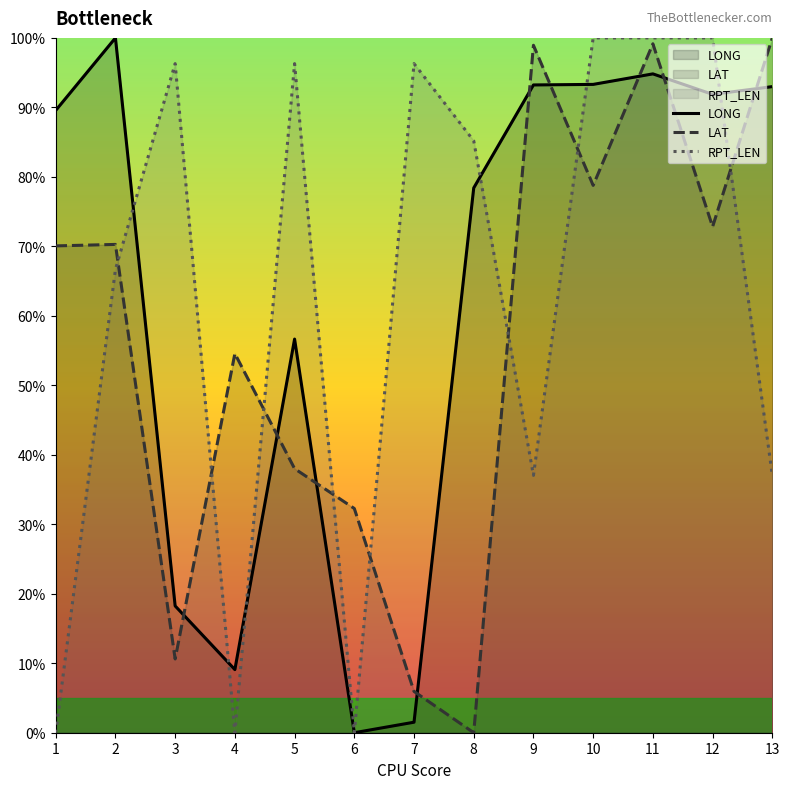

At how many categories does at least one series exceed 35?

12